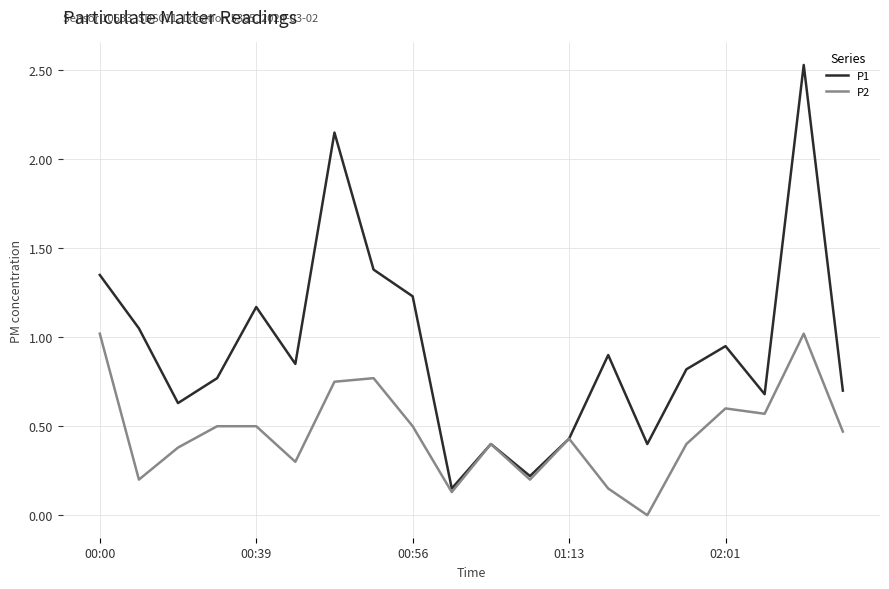

Which series has the widest spread of values?

P1